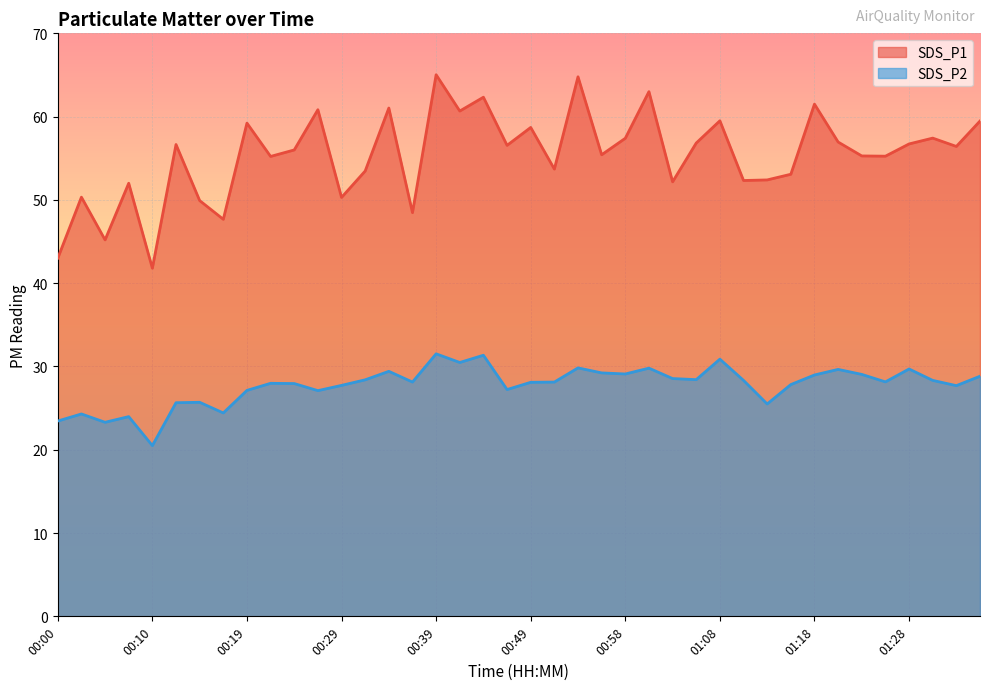

Which series has the largest total across all categories?

SDS_P1